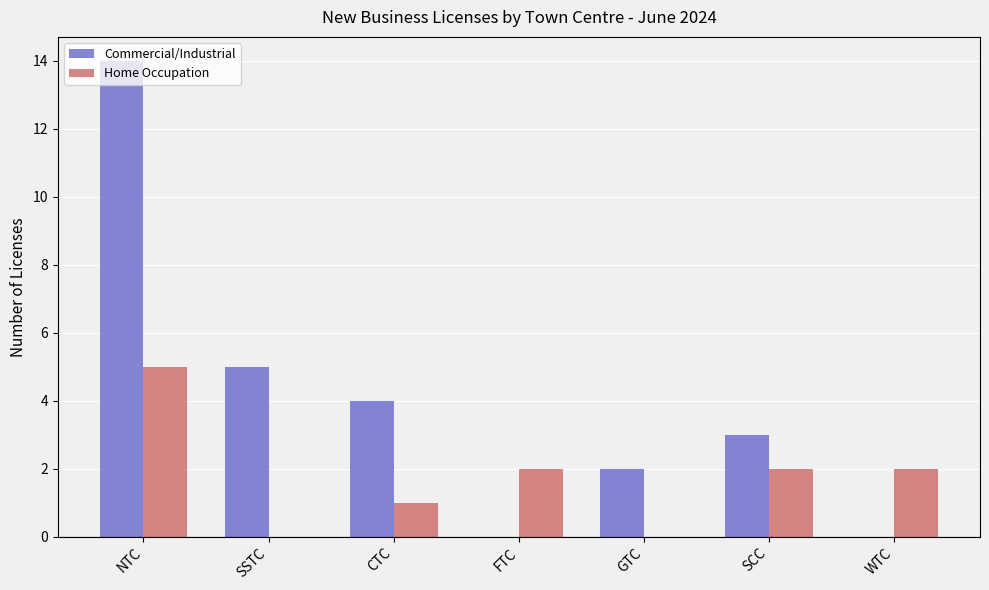

Are the bars grouped side by side (vs. stacked)?

Yes